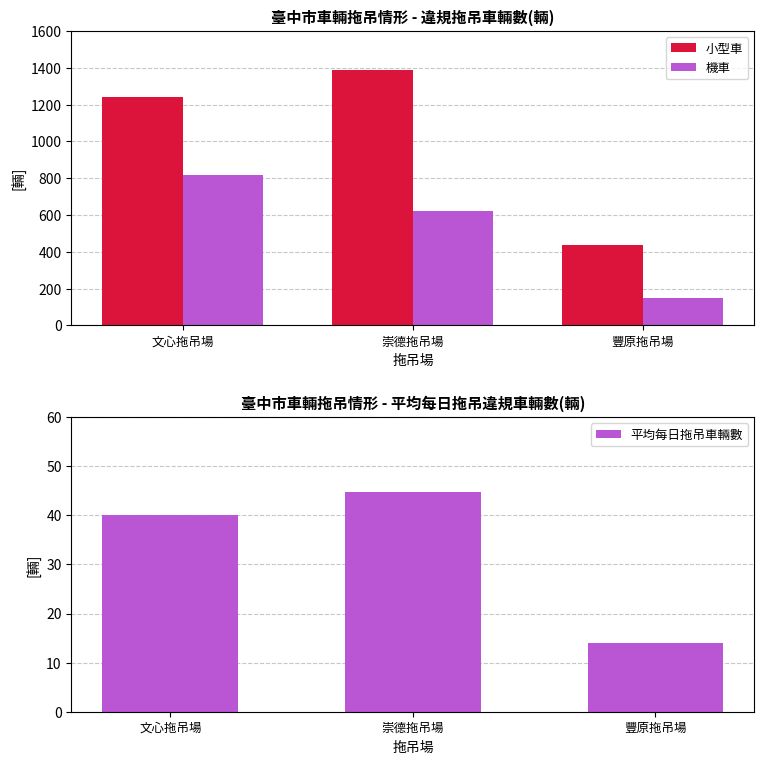

At 崇德拖吊場, list the series in order from largest to smallest.

小型車, 機車, 平均每日拖吊車輛數